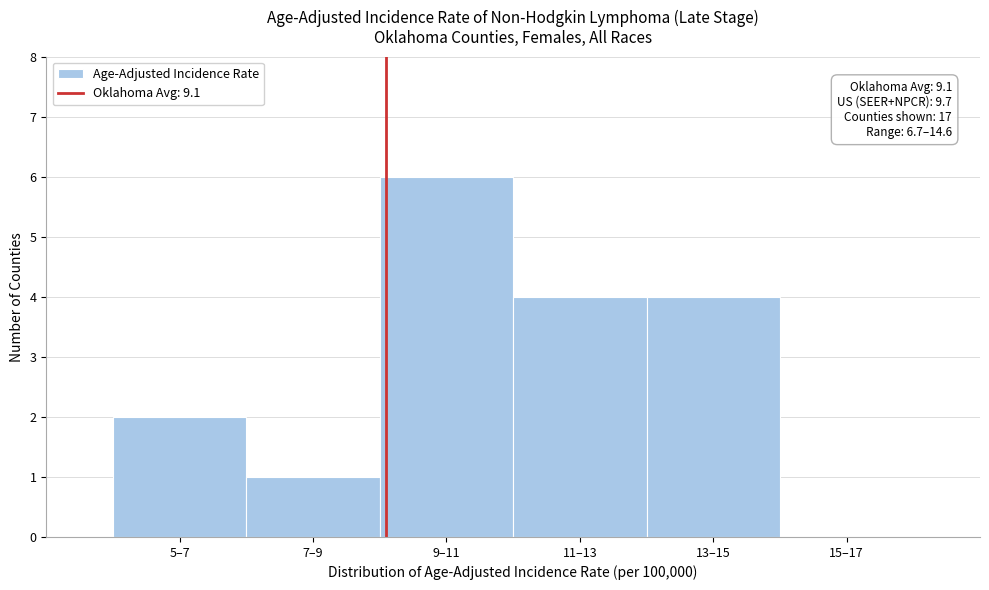

Reading right to left, transcribe all the data shown in this chart.

15–17=0	13–15=4	11–13=4	9–11=6	7–9=1	5–7=2